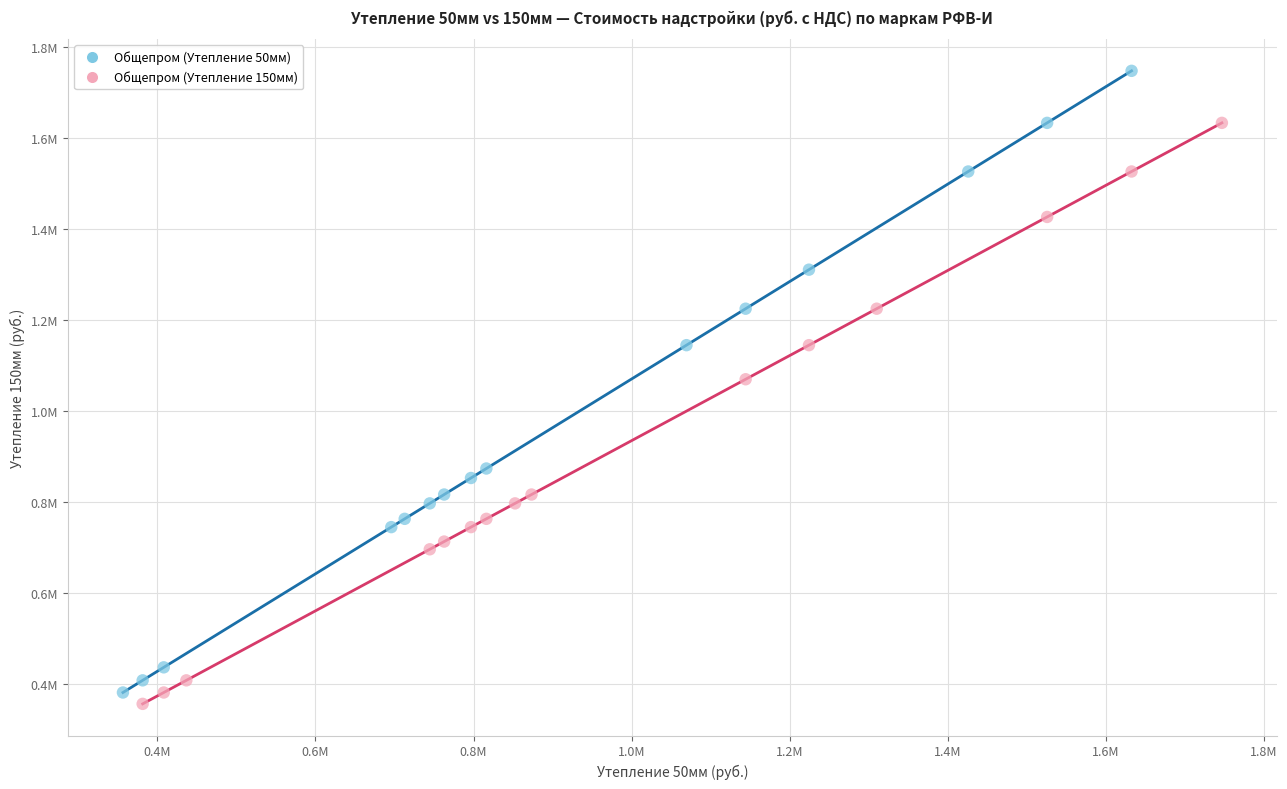

Which series has the largest Y range (max minus min)?

Общепром (Утепление 50мм)